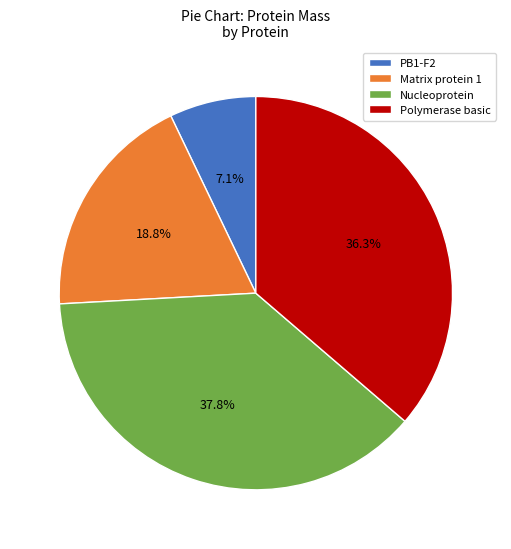

To the nearest percent, what is the combined percentage of PB1-F2 and Polymerase basic?

43%